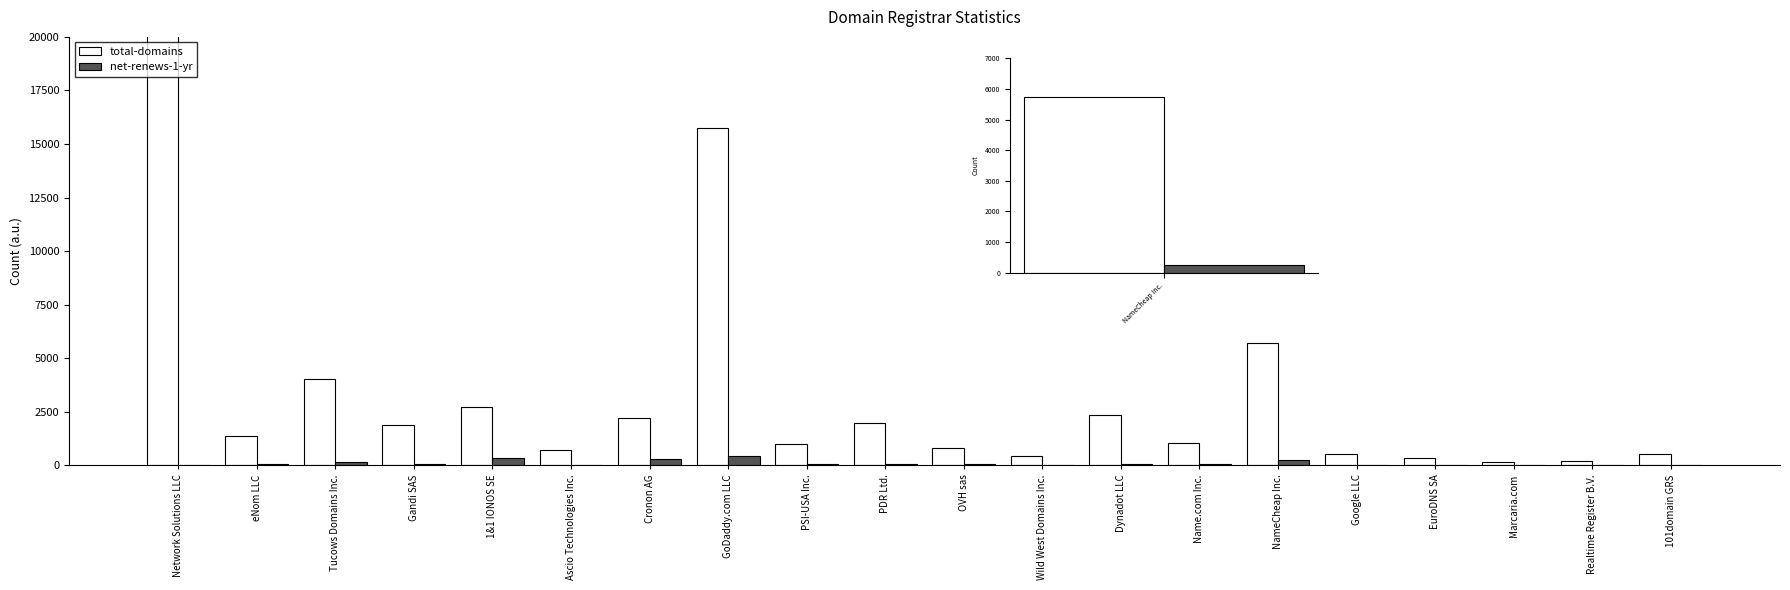

At which category does the chart reach its minimum across all series?

Marcaria.com